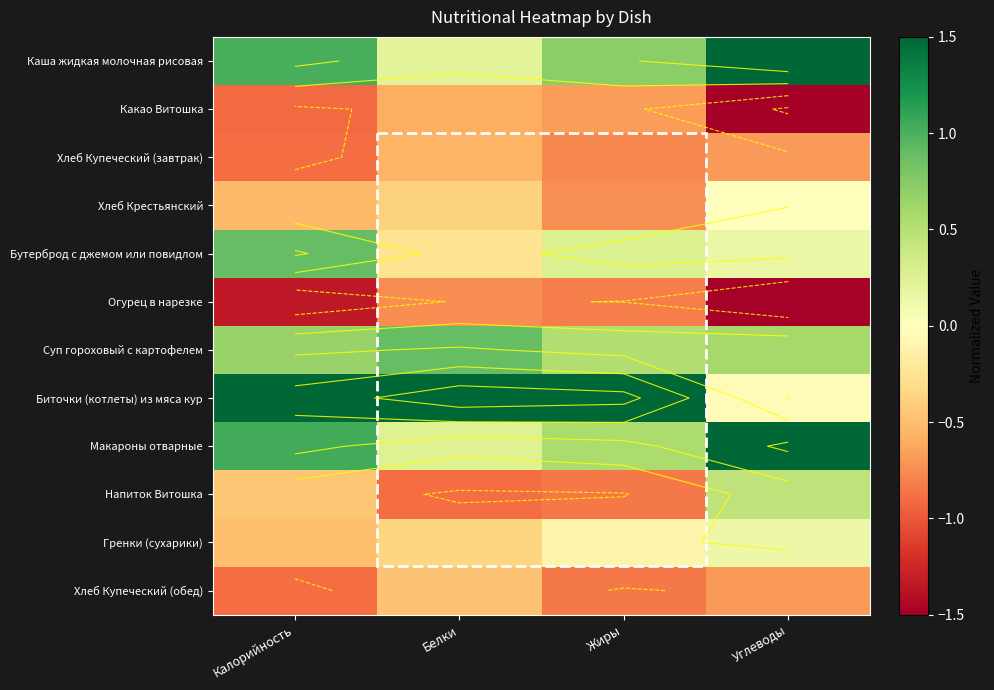

Which series has the largest total across all categories?

Биточки (котлеты) из мяса кур